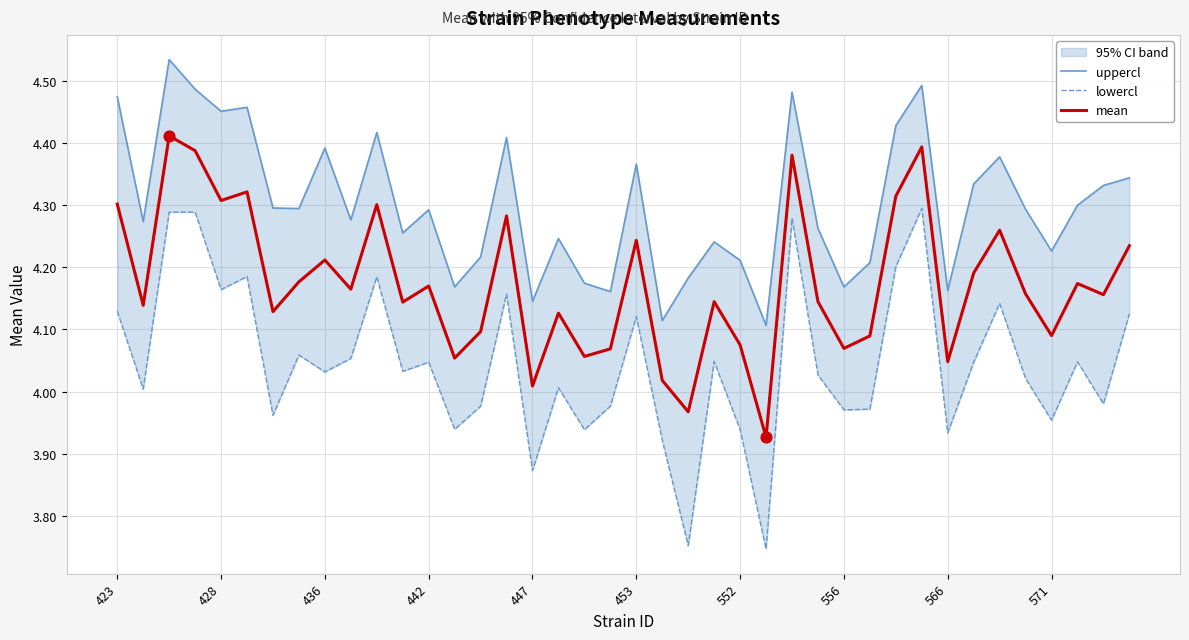

Is the value of mean at 17 greater than the value of uppercl at 423?

No